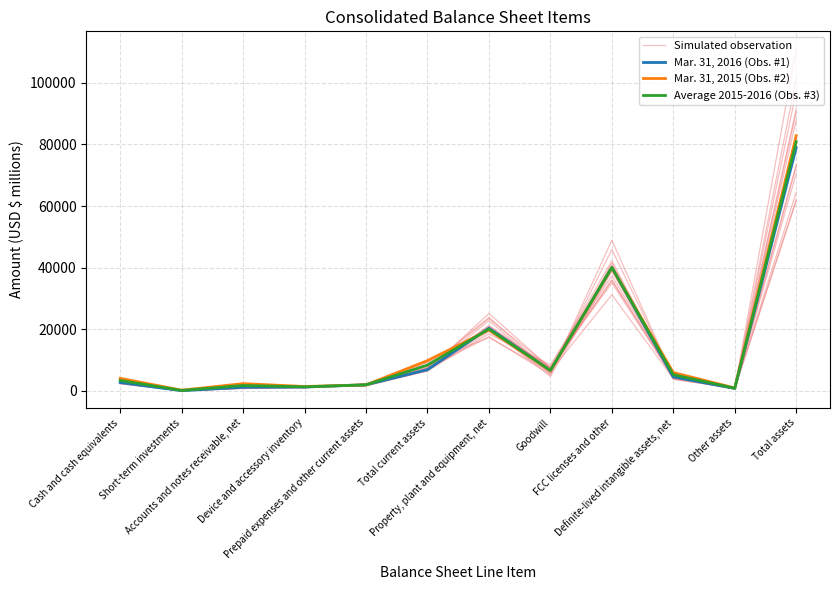

What is the difference between the Average 2015-2016 (Obs. #3) values at Short-term investments and Cash and cash equivalents?

3242.5